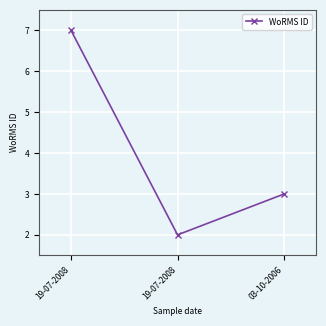

What is the ratio of the value at 19-07-2008 to the value at 19-07-2008?

0.3